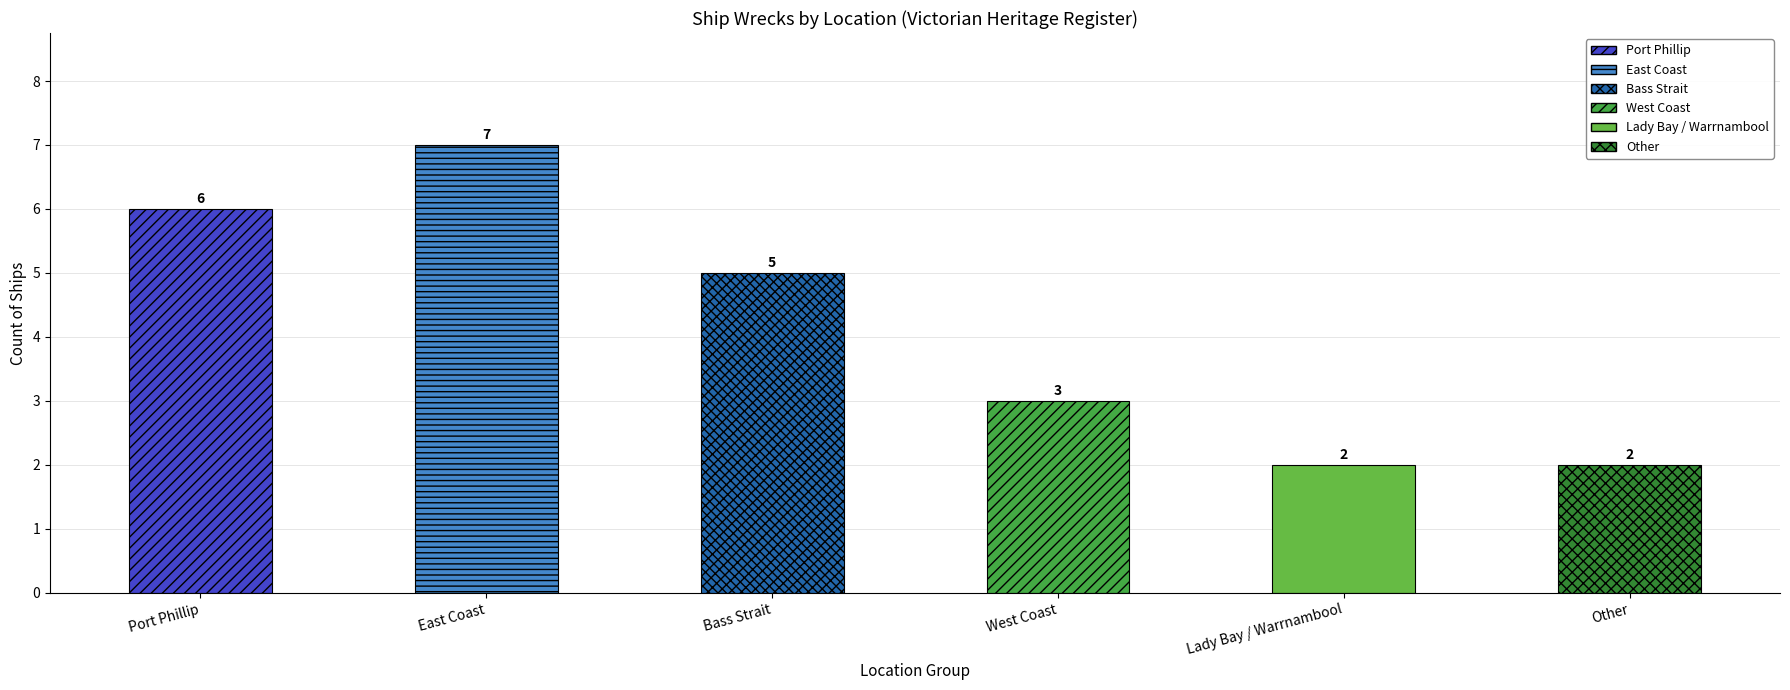

Reading left to right, transcribe all the data shown in this chart.

Port Phillip=6	East Coast=7	Bass Strait=5	West Coast=3	Lady Bay / Warrnambool=2	Other=2